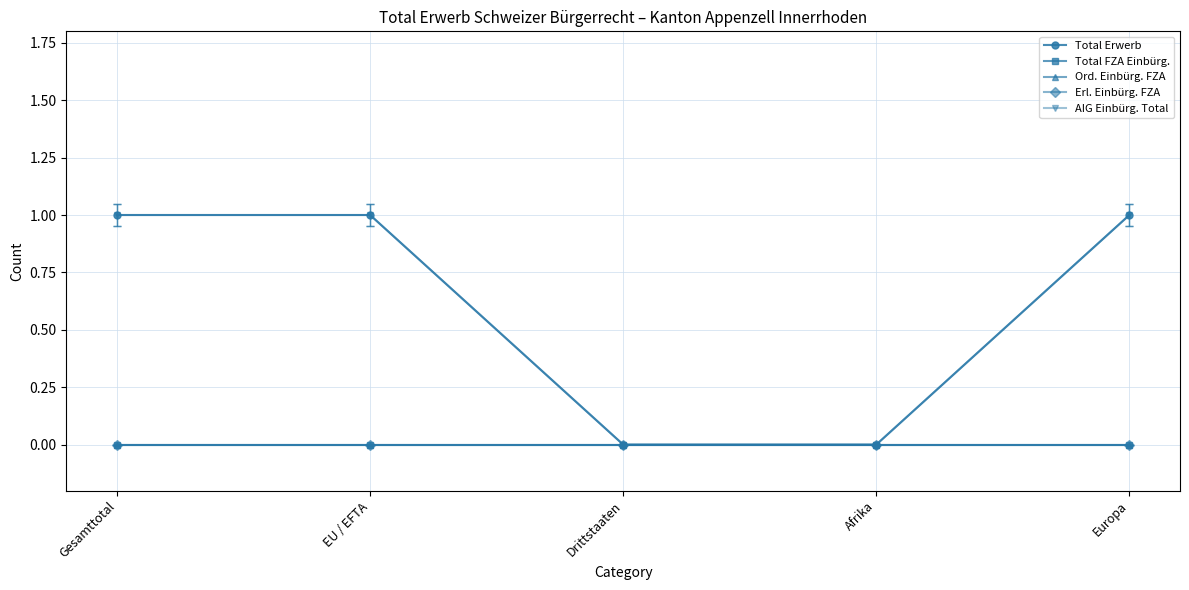

What position from the left is Afrika?

4